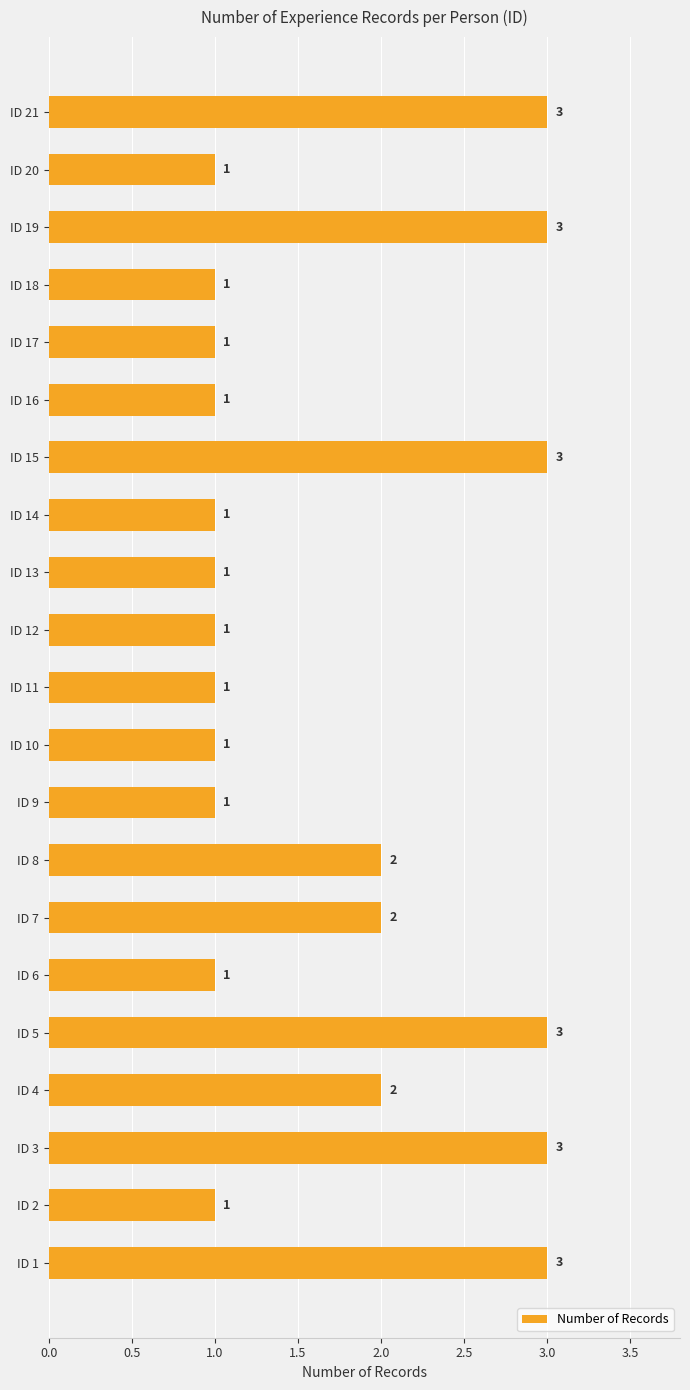

What is the maximum value shown in the chart?

3